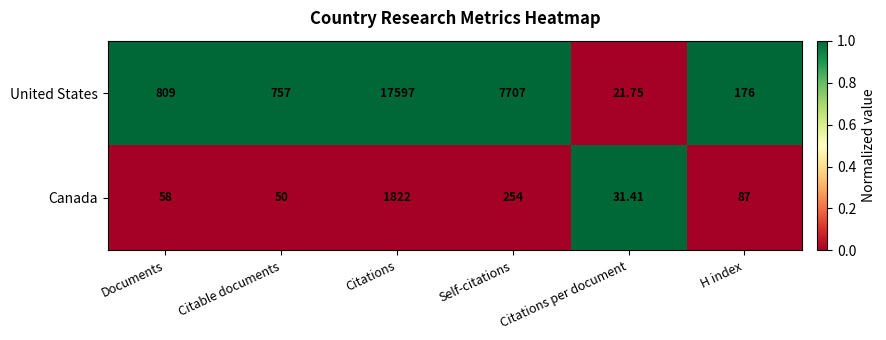

Which label corresponds to the smallest value in the chart?

Citations per document